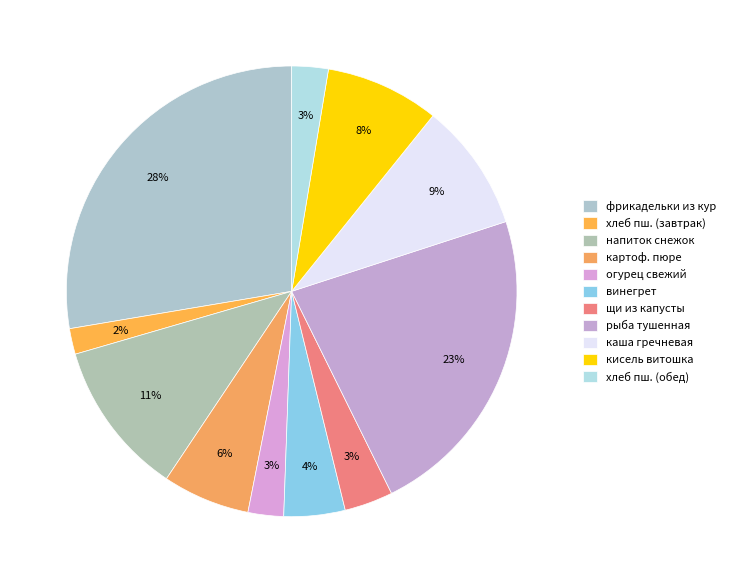

True or false: фрикадельки из кур accounts for 22% of the total.

False